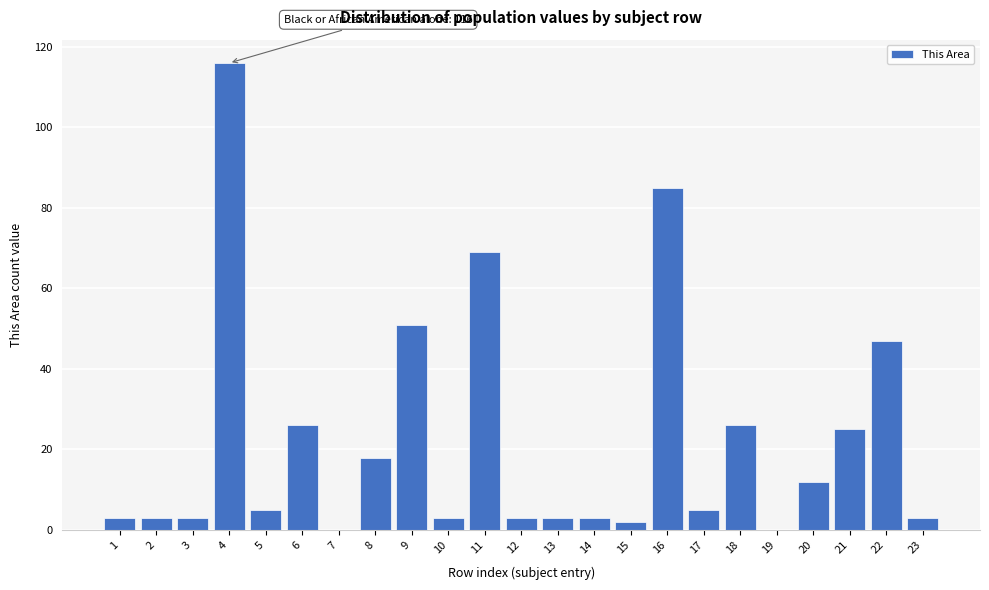

Reading left to right, extract all data points from this chart.

1=3	2=3	3=3	4=116	5=5	6=26	7=0	8=18	9=51	10=3	11=69	12=3	13=3	14=3	15=2	16=85	17=5	18=26	19=0	20=12	21=25	22=47	23=3